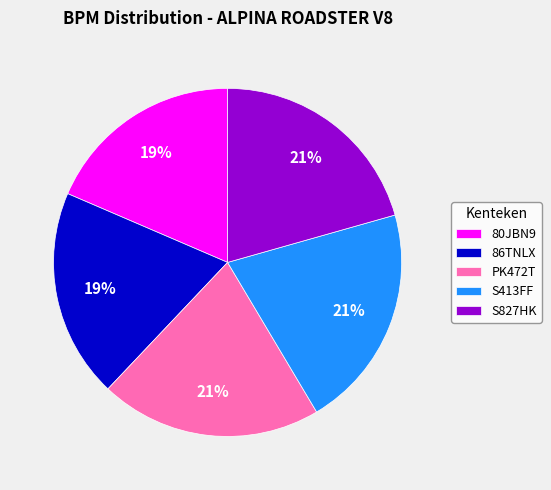

To the nearest percent, what is the difference between the largest and smallest slice percentages?

2%